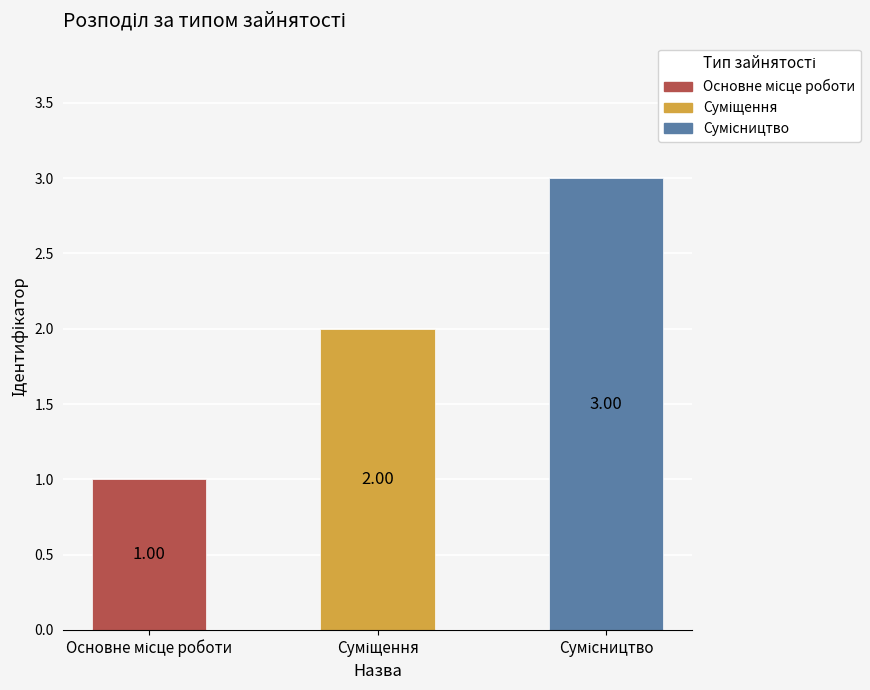

What is the sum of all values?

6